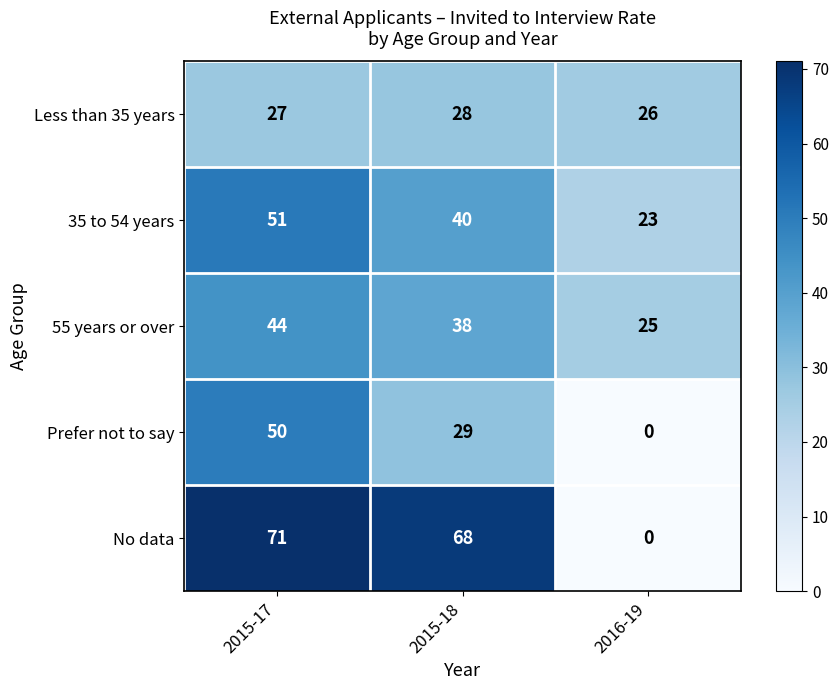

Which series changed the most between 2015-17 and 2015-18?

Prefer not to say